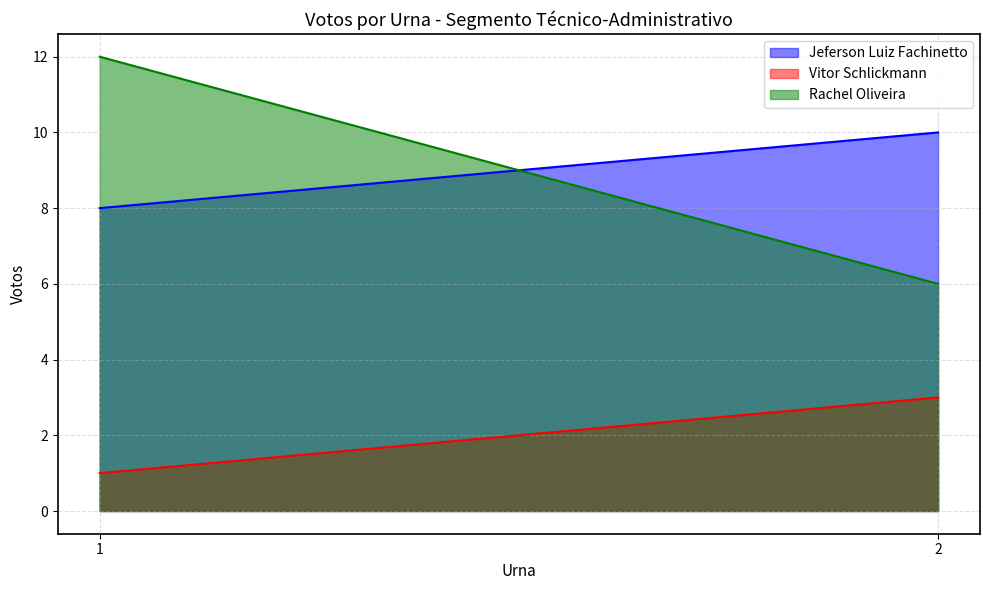

Is it true that Rachel Oliveira equals 6 at 1?

False